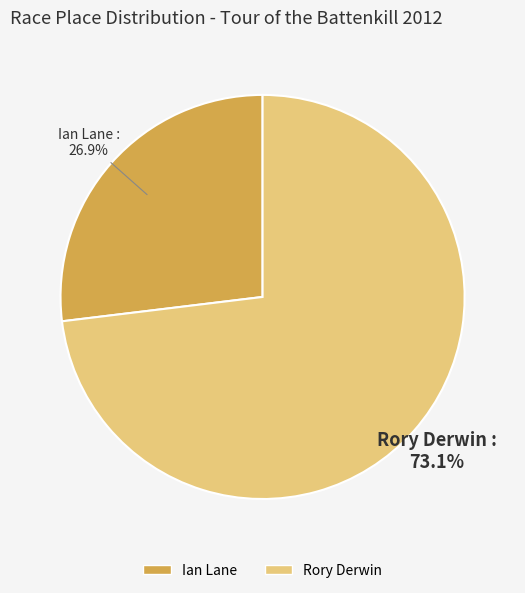

How much of the chart is everything except Rory Derwin?

26.9%